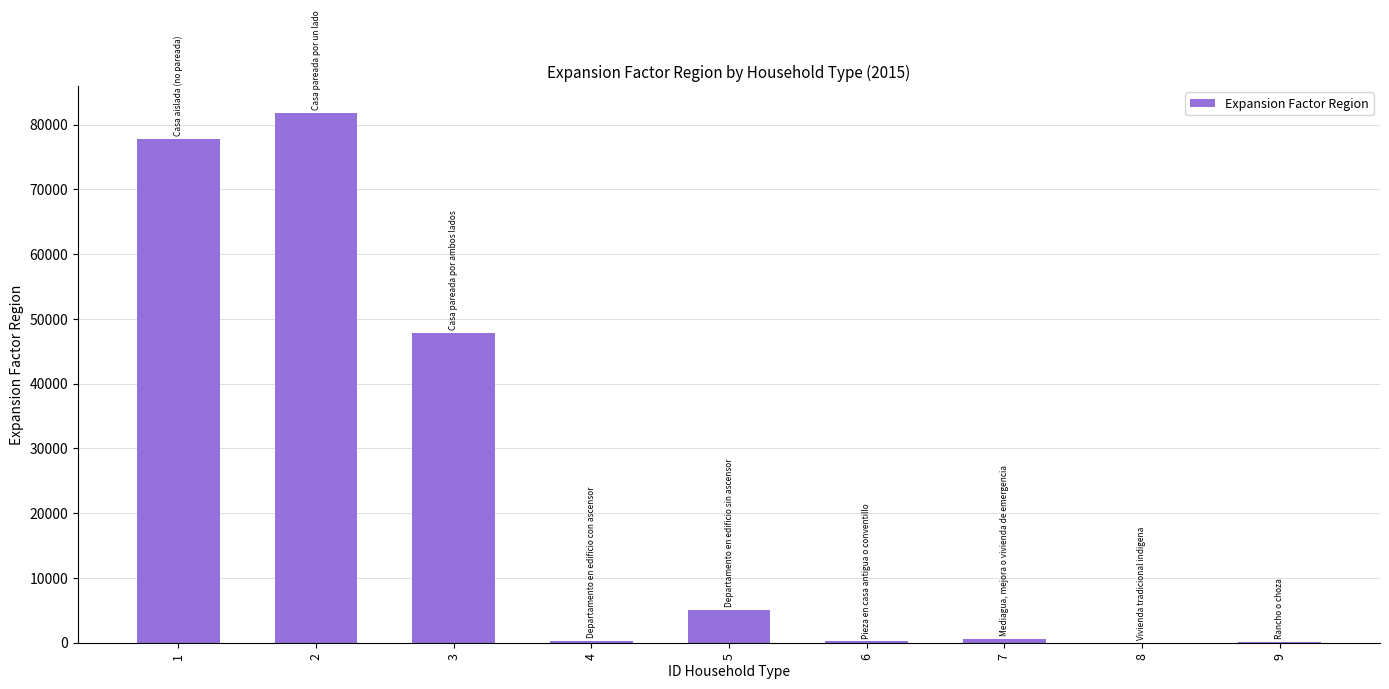

What is the sum of the values at 4 and 5?

5304